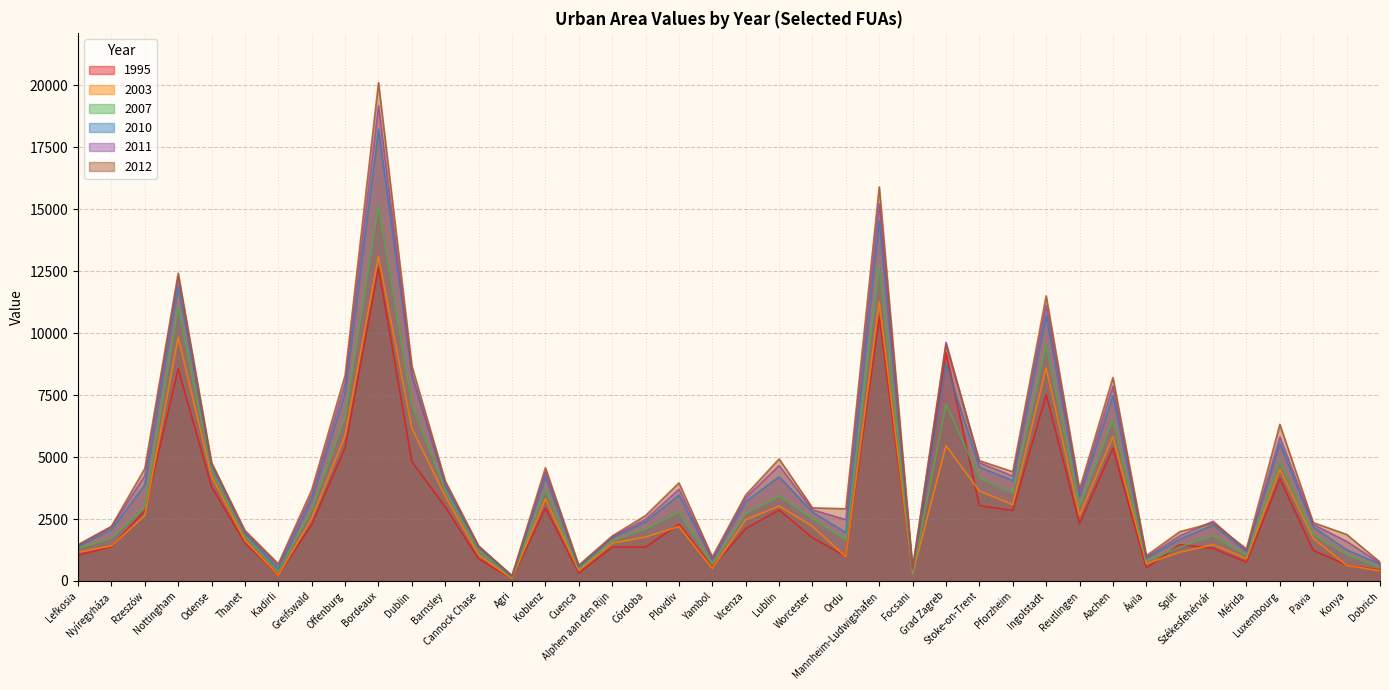

What is the difference between the maximum and minimum values in the 2007 series?

15007